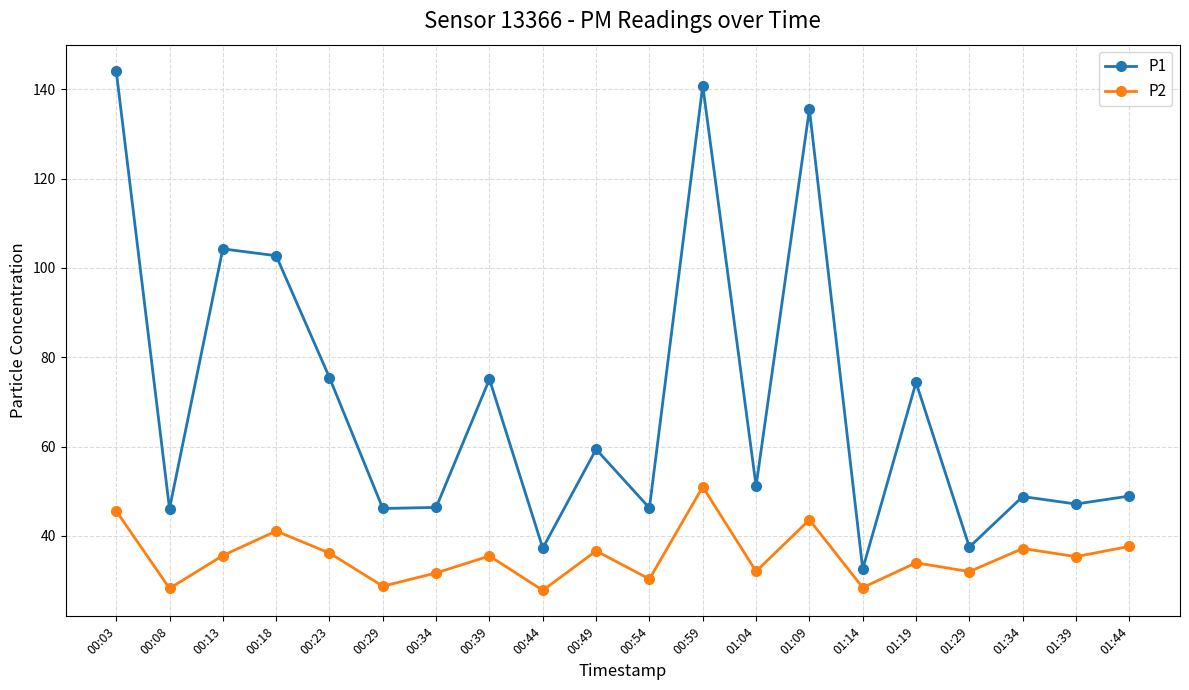

Does the chart have visible grid lines?

Yes